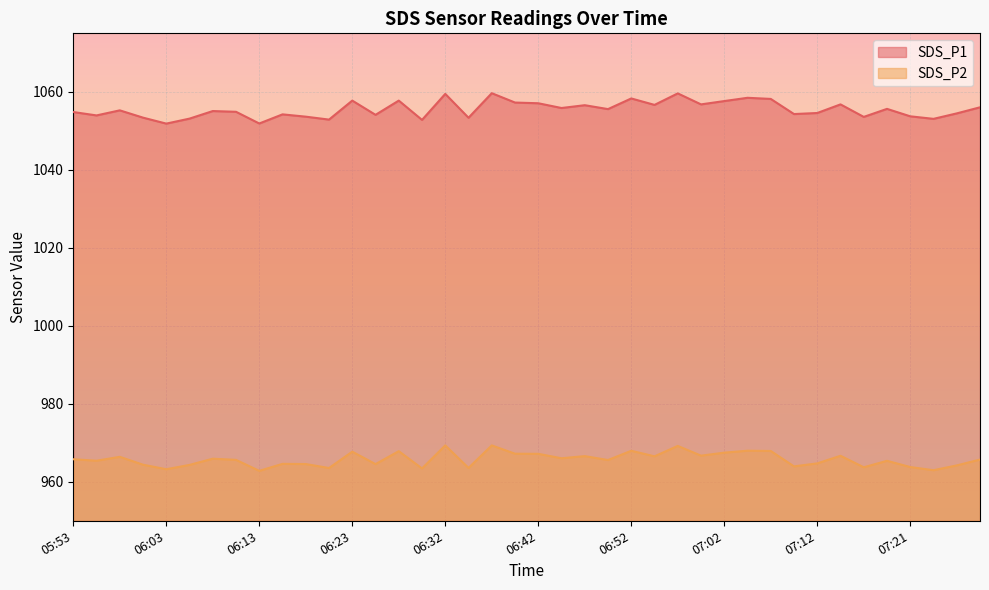

True or false: SDS_P2 has more than 0 points higher than both neighbors.

True